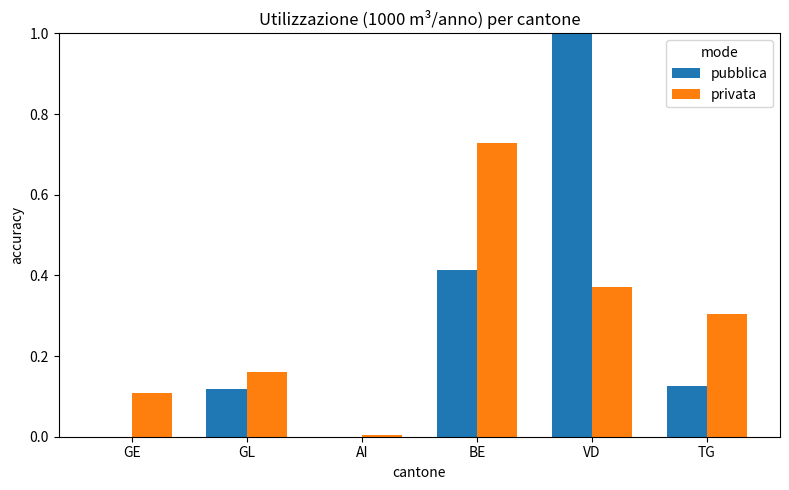

How many data points does each series have?

6